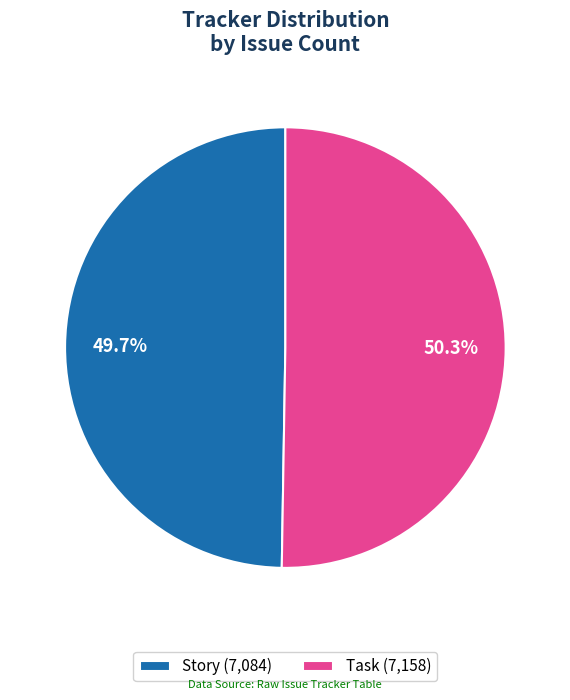

What percentage is the Task slice, to the nearest percent?

50%